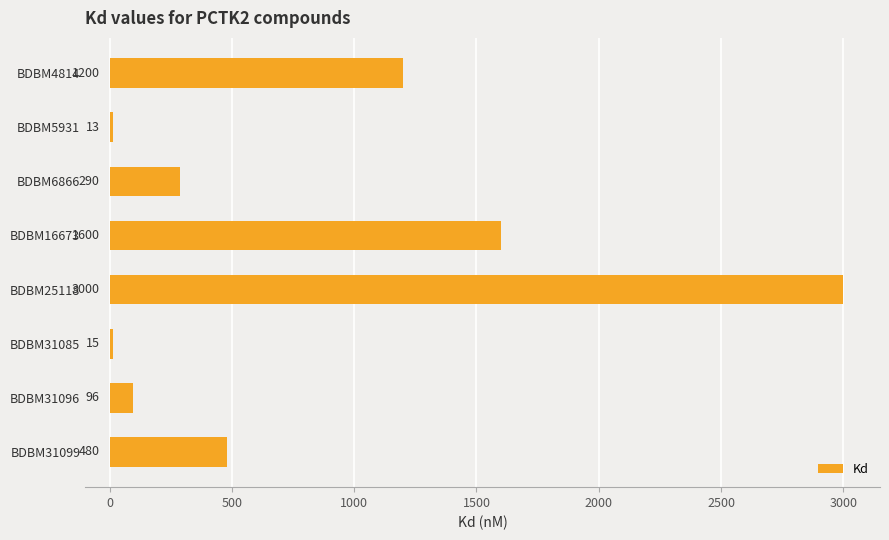

At which label is the value closest to 1506?

BDBM16673